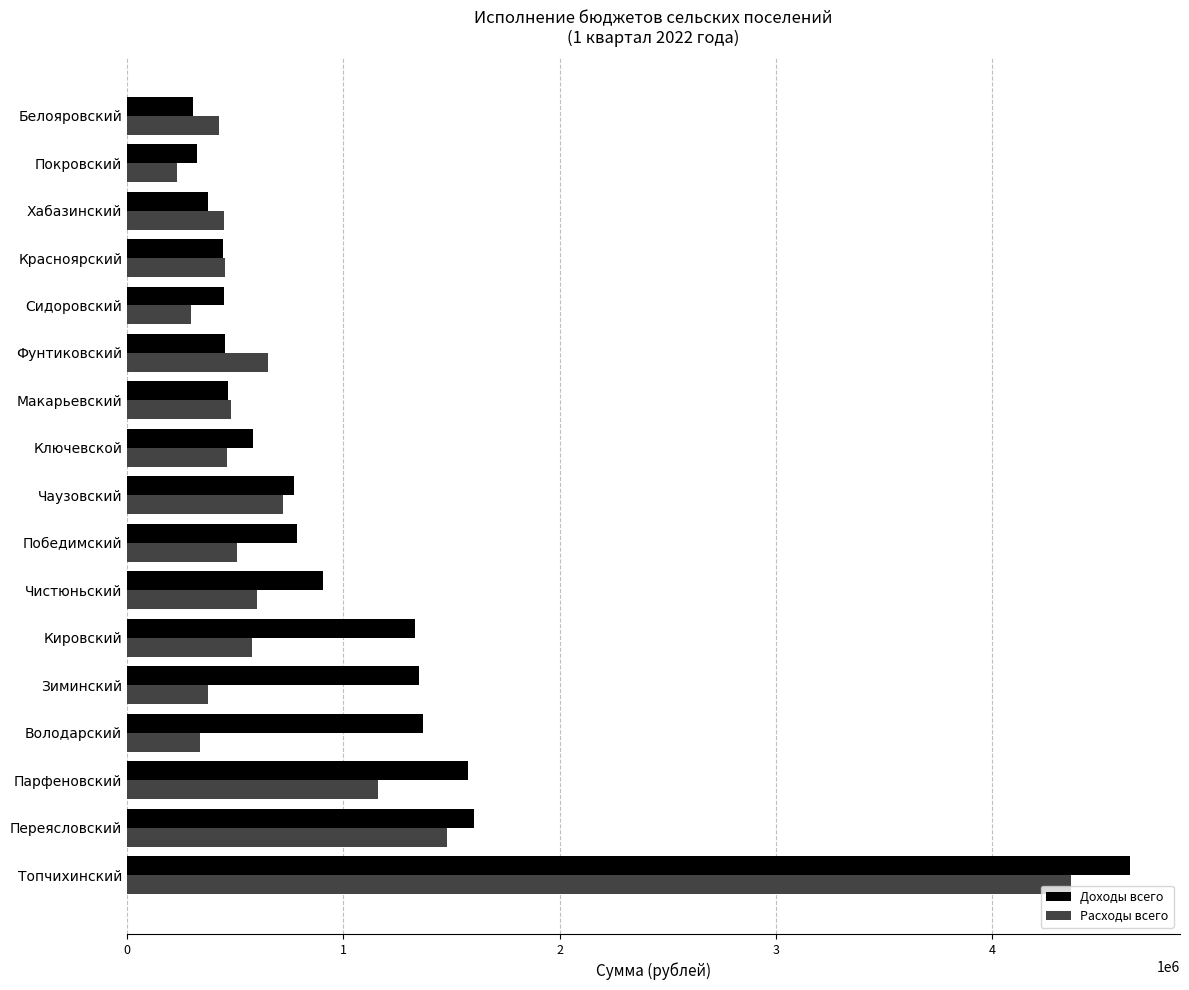

Which series has the largest total across all categories?

Доходы всего